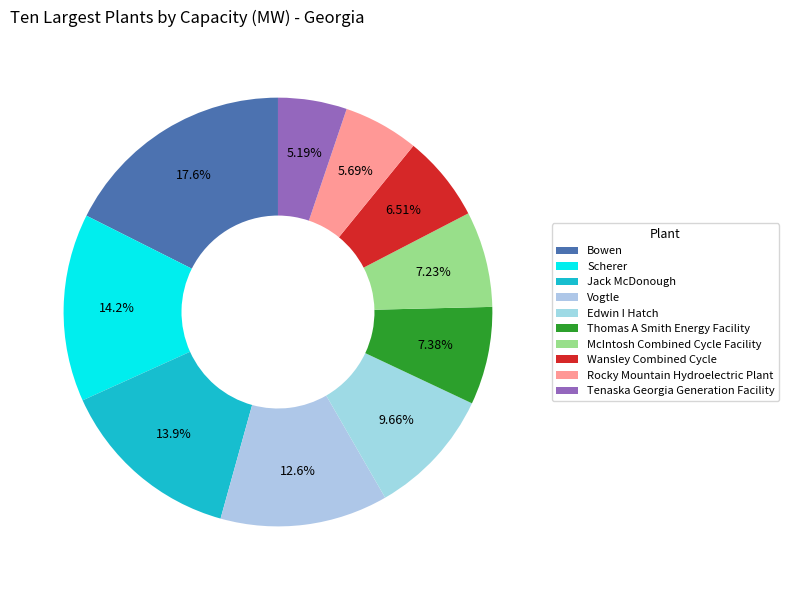

How many slices are in this pie chart?

10